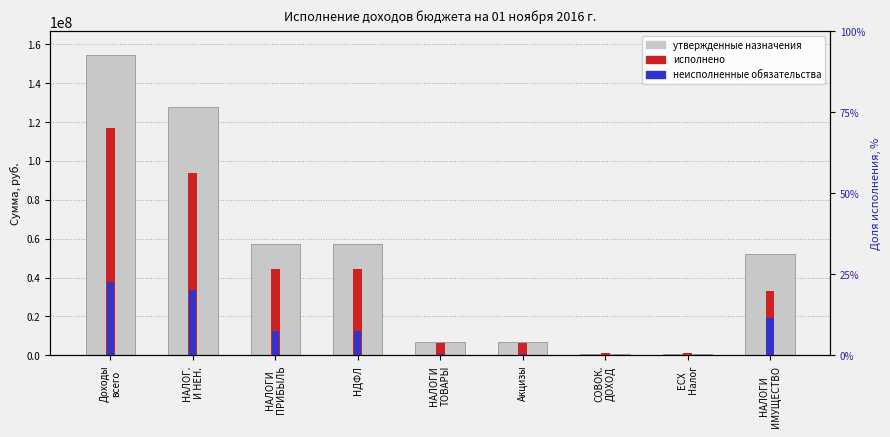

Is it true that Утвержденные бюджетные назначения equals 20670600.3 at НАЛОГИ
ИМУЩЕСТВО?

False